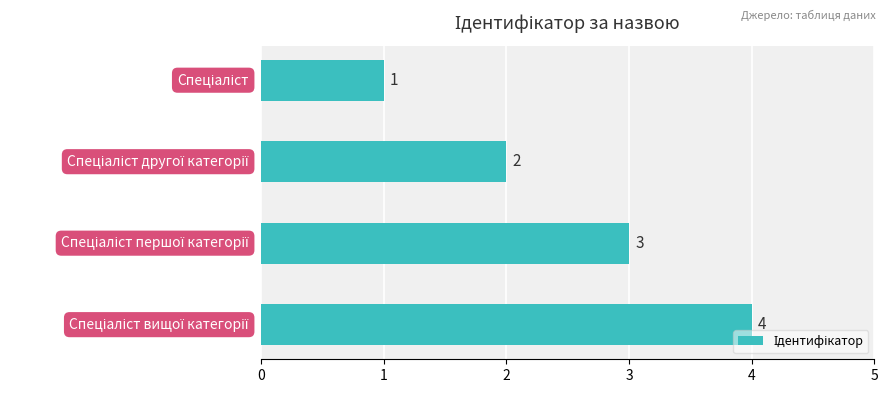

What is the difference between the maximum and minimum values?

3